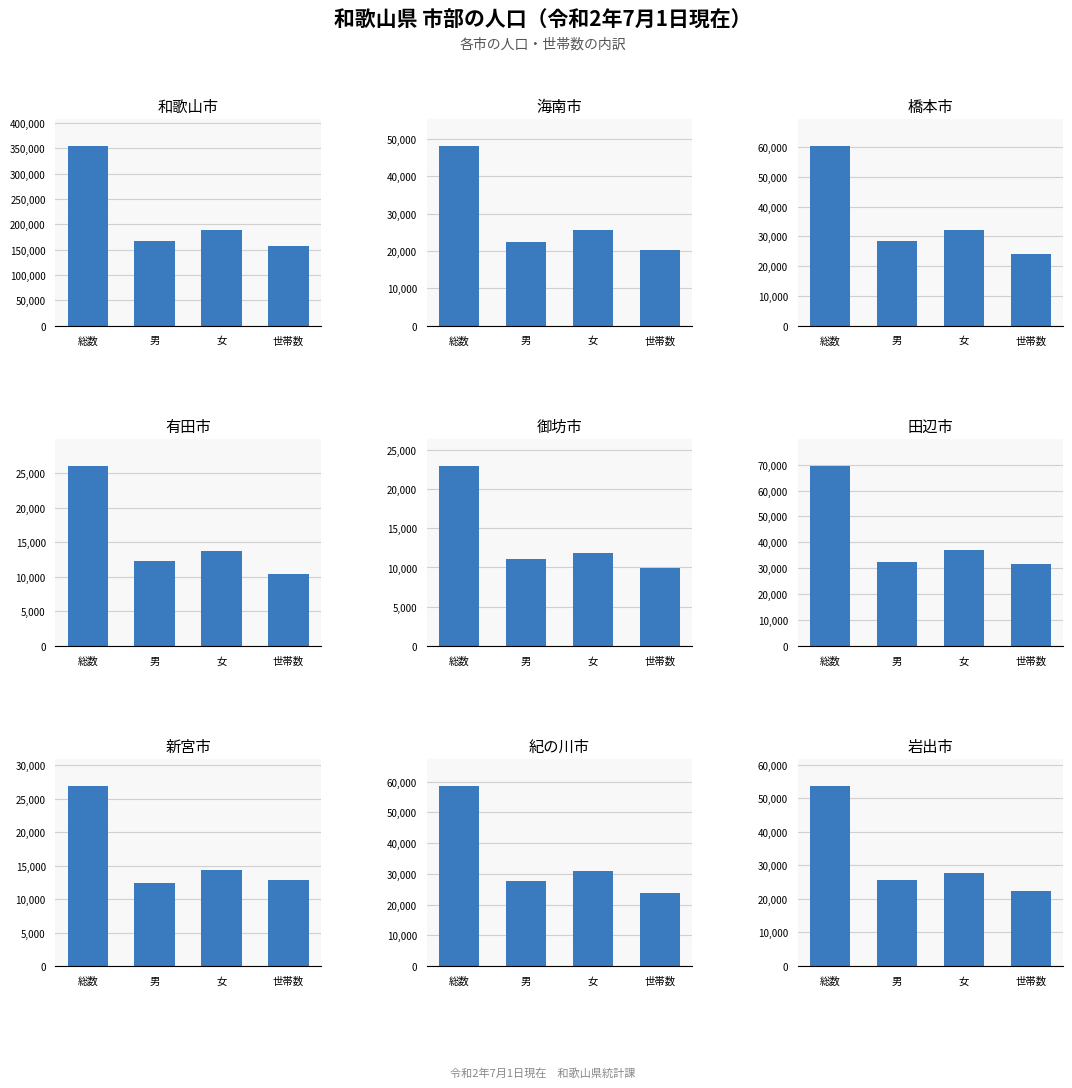

What is the total value across all series at 2?

144762